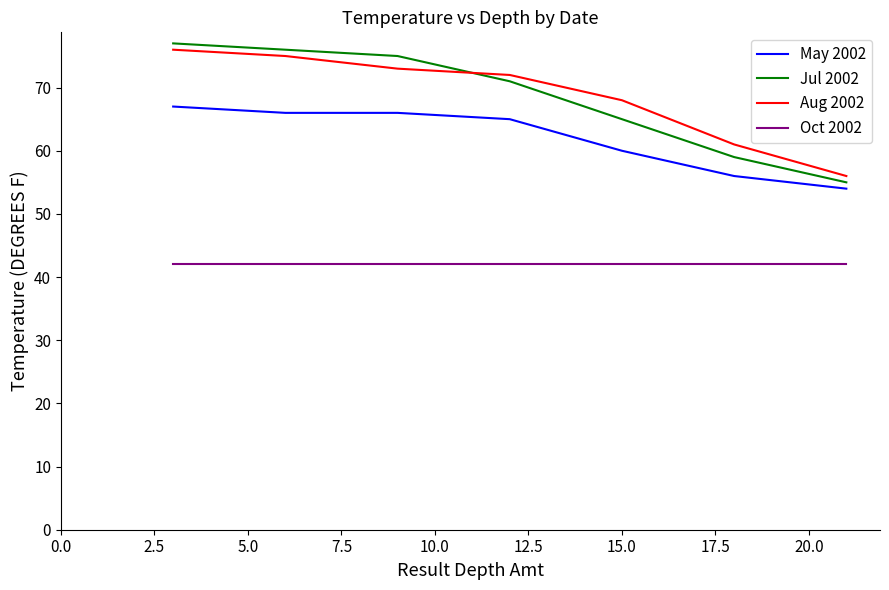

How many lines are shown in the chart?

4